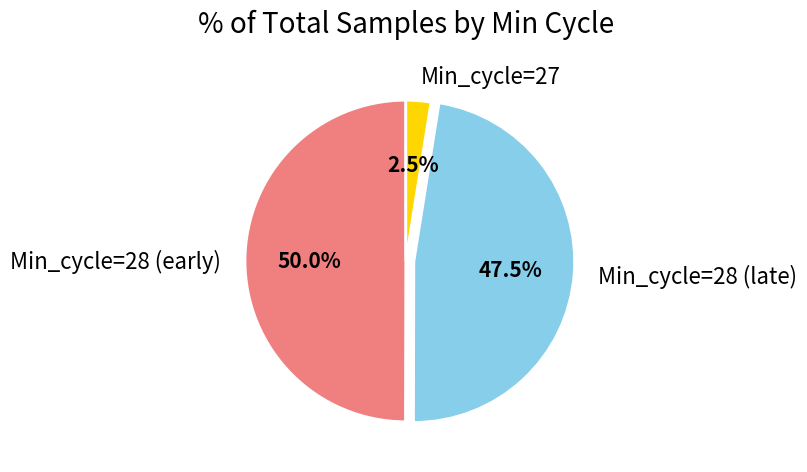

Is the sum of Min_cycle=28 (early) and Min_cycle=27 greater than half?

Yes